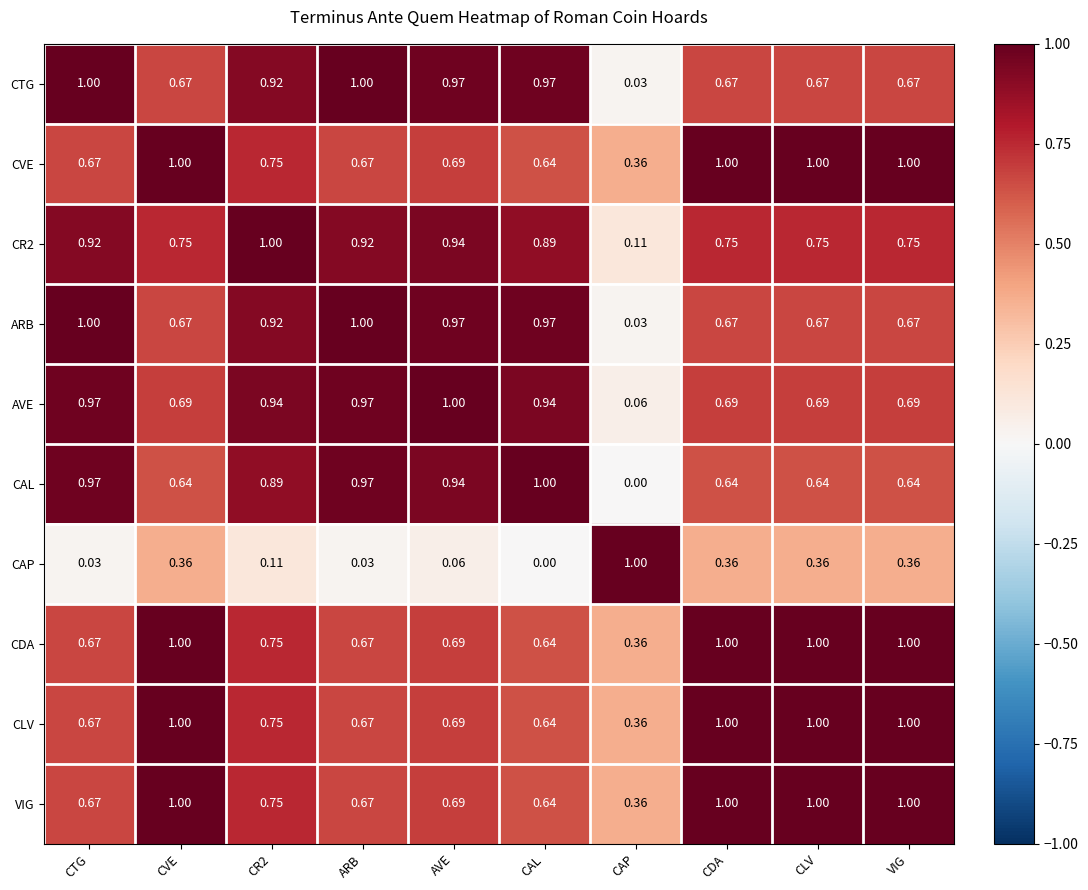

Where is CAP nearest to the value 0?

CAL